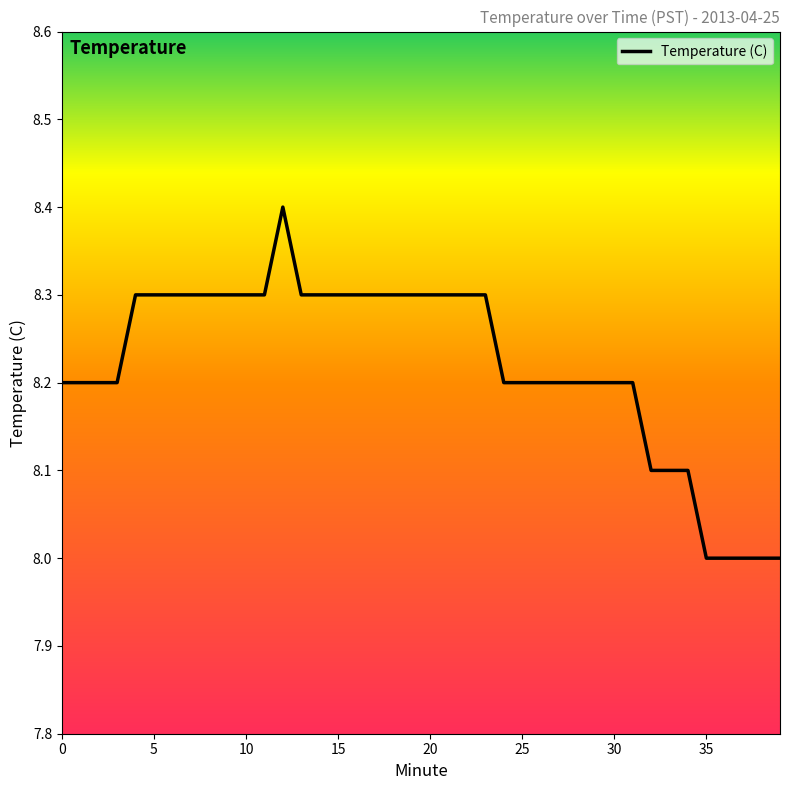

What is the minimum value shown in the chart?

8.0